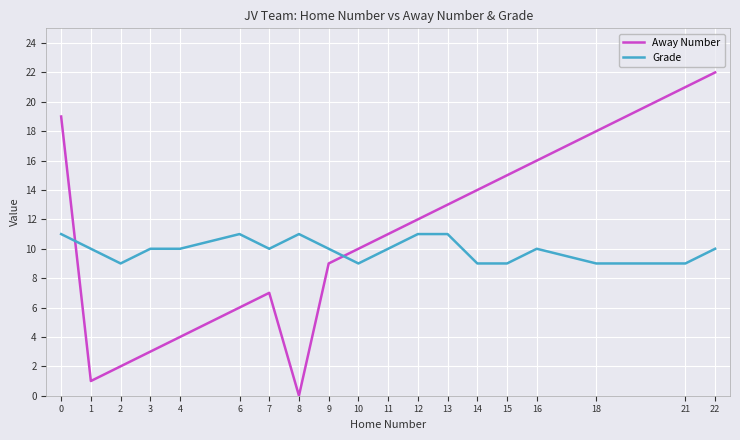

Reading left to right, what are all the values shown in this chart?

Away Number: 0=19	1=1	2=2	3=3	4=4	6=6	7=7	8=0	9=9	10=10	11=11	12=12	13=13	14=14	15=15	16=16	18=18	21=21	22=22
Grade: 0=11	1=10	2=9	3=10	4=10	6=11	7=10	8=11	9=10	10=9	11=10	12=11	13=11	14=9	15=9	16=10	18=9	21=9	22=10